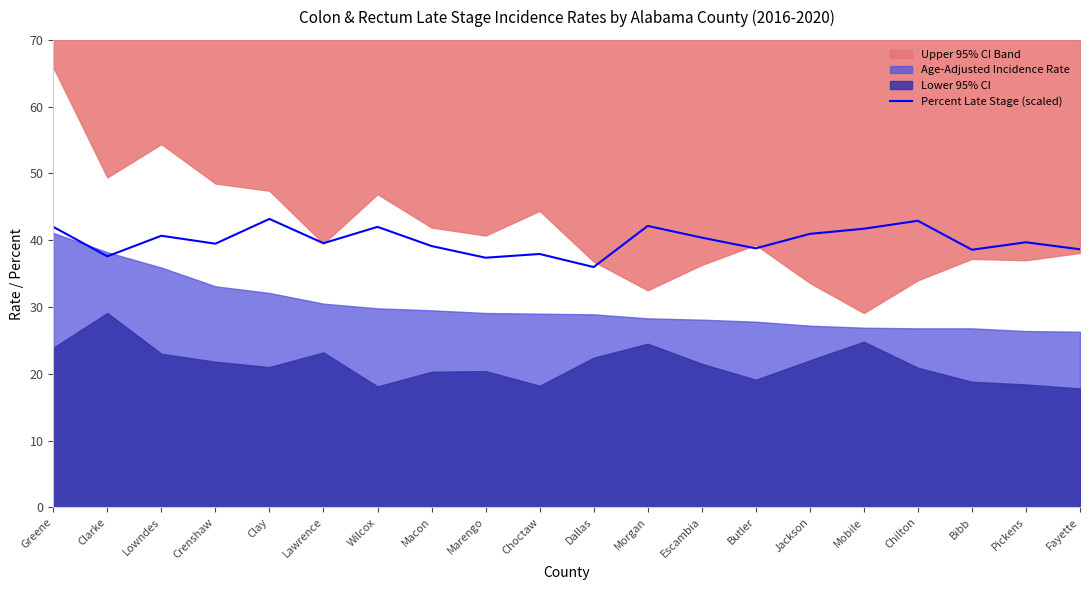

How many points are higher than both their immediate neighbors (excluding endpoints)?

7